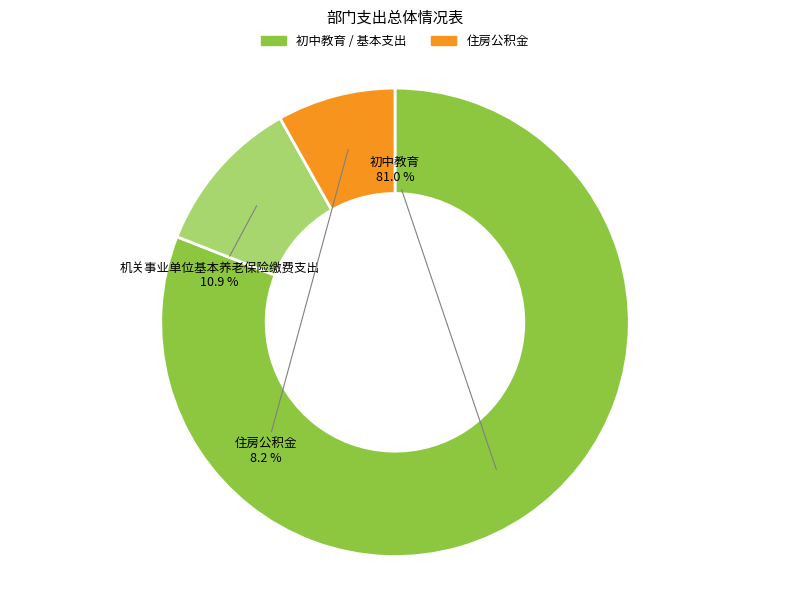

Is 初中教育 the majority of the pie?

Yes